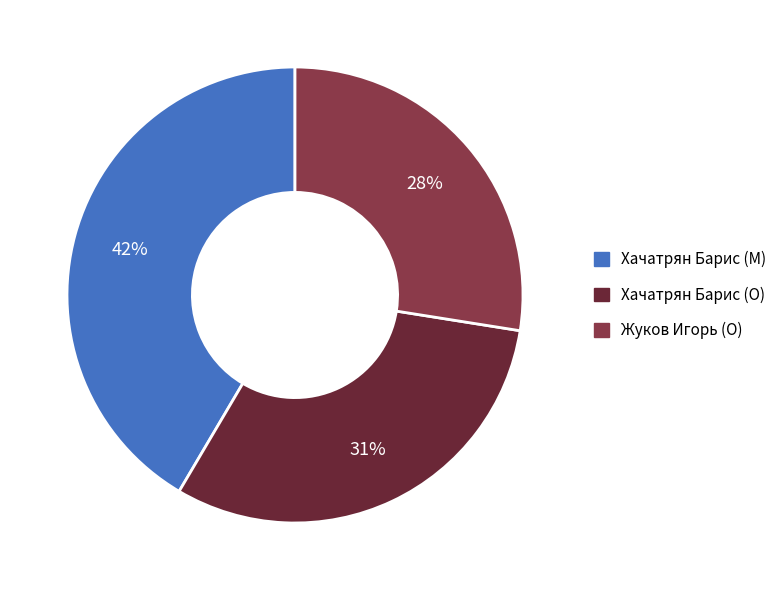

Combined, do Хачатрян Барис (M) and Хачатрян Барис (O) account for over 50%?

Yes